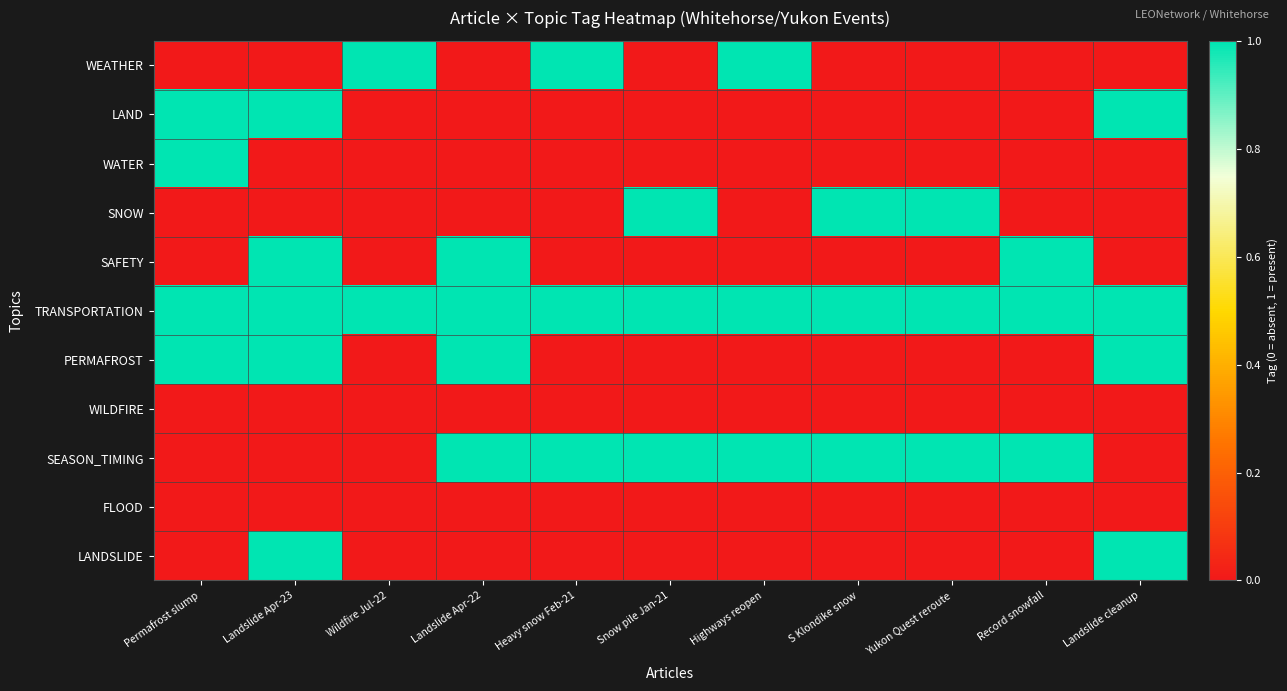

What is the difference between the highest and lowest values at Landslide Apr-22?

1